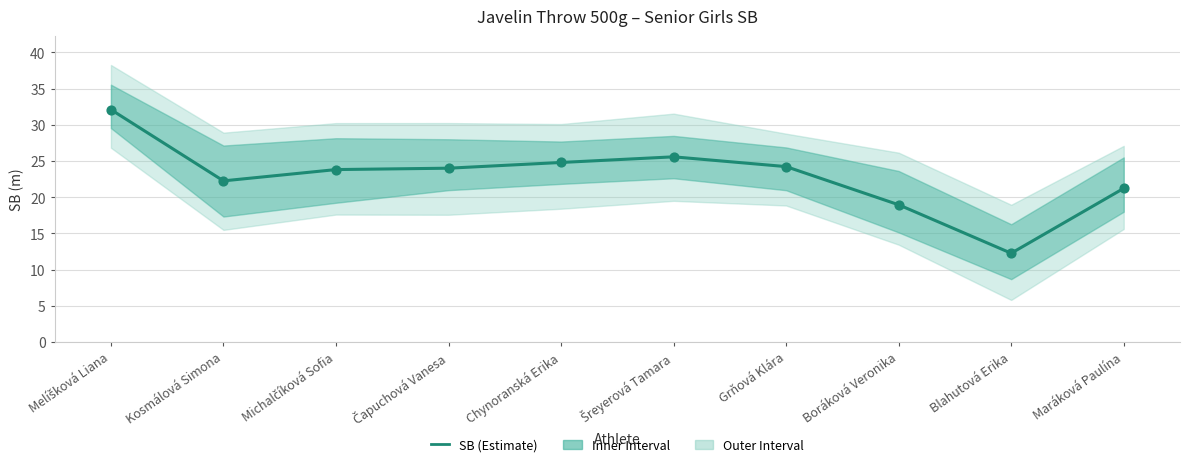

What is the change in value from Blahutová Erika to Maráková Paulína?

+9.0